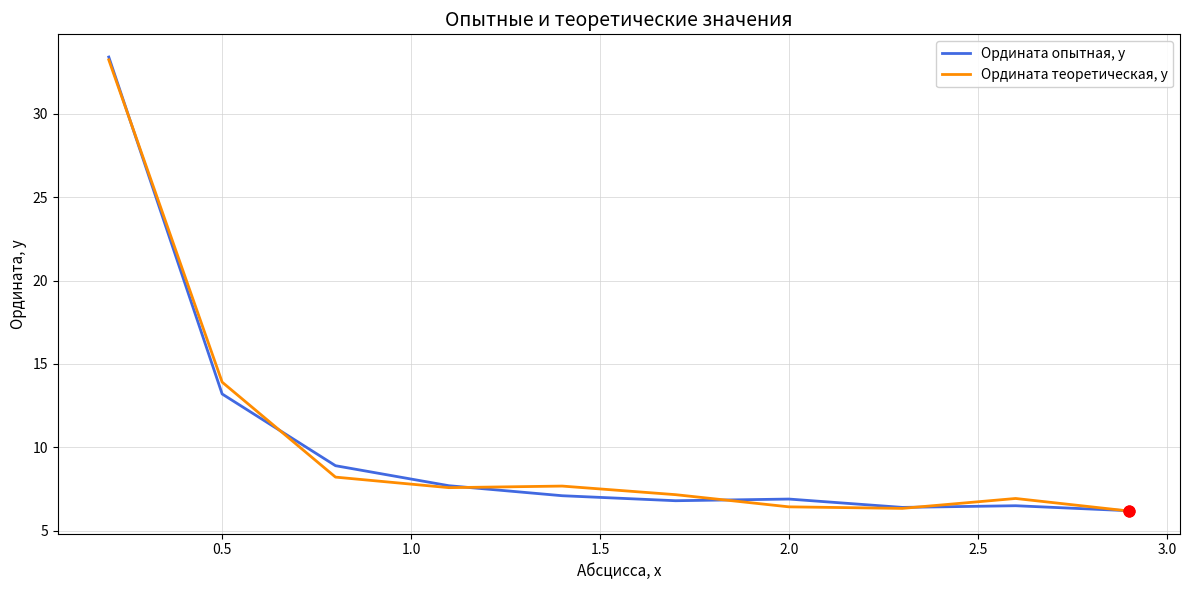

Which series has the largest range (max minus min)?

Ордината опытная, у